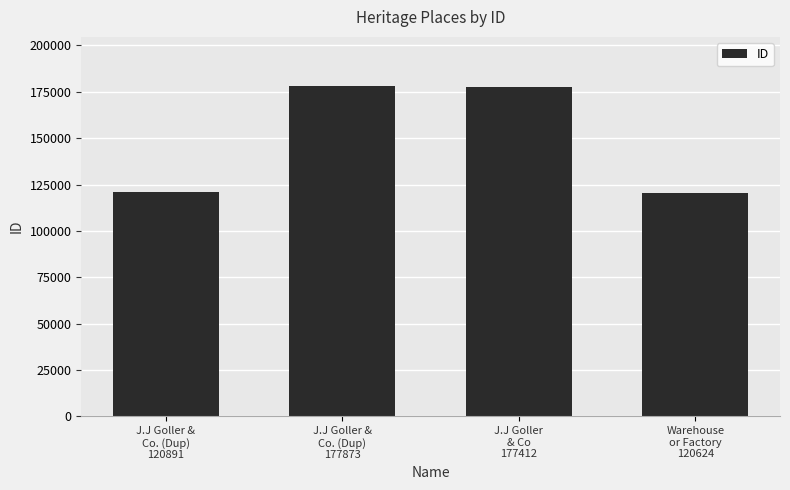

What is the change in value from J.J Goller
& Co
177412 to Warehouse
or Factory
120624?

-56788